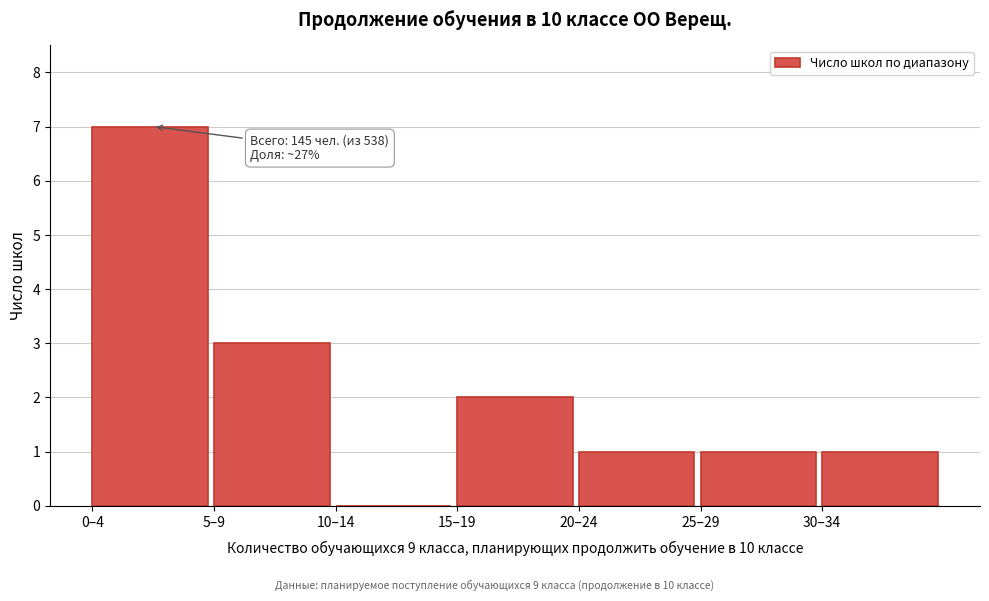

Reading left to right, what are all the values shown in this chart?

0–4=7	5–9=3	10–14=0	15–19=2	20–24=1	25–29=1	30–34=1